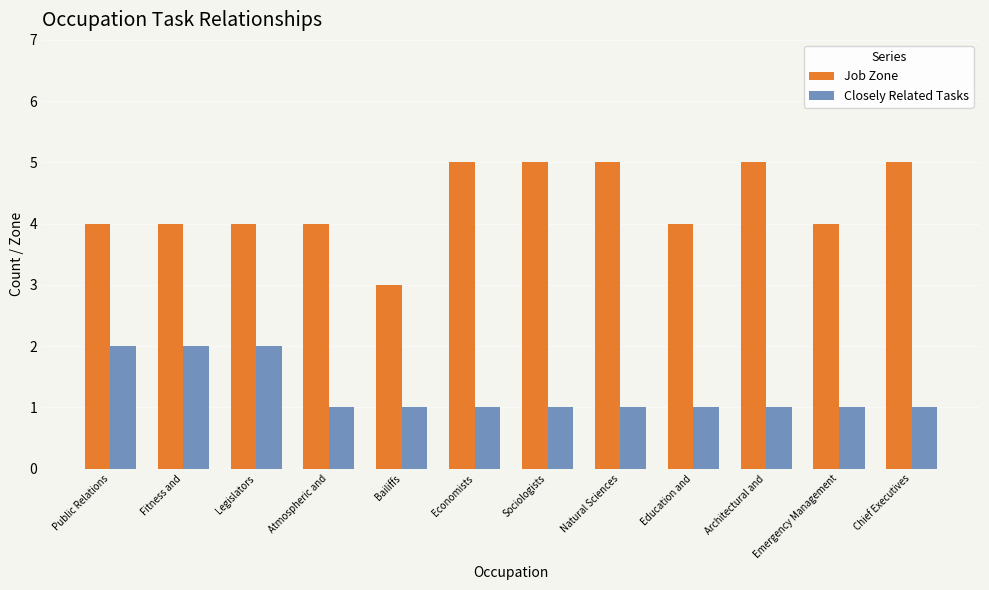

How many groups of bars are there?

12